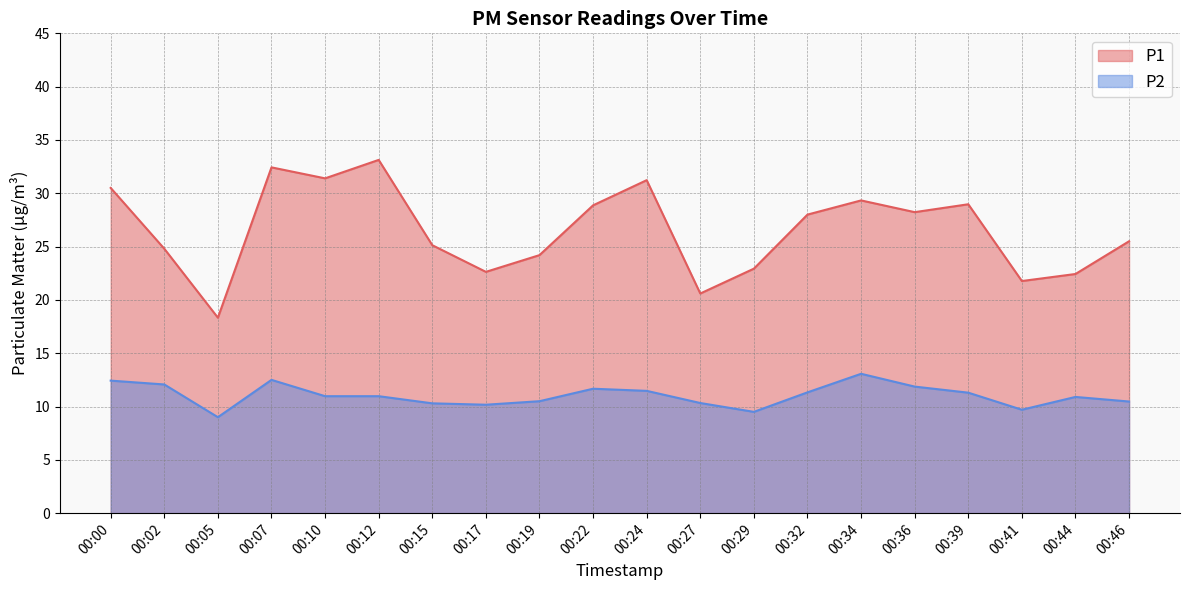

What is the sum of the P1 values at 00:02 and 00:19?

49.0